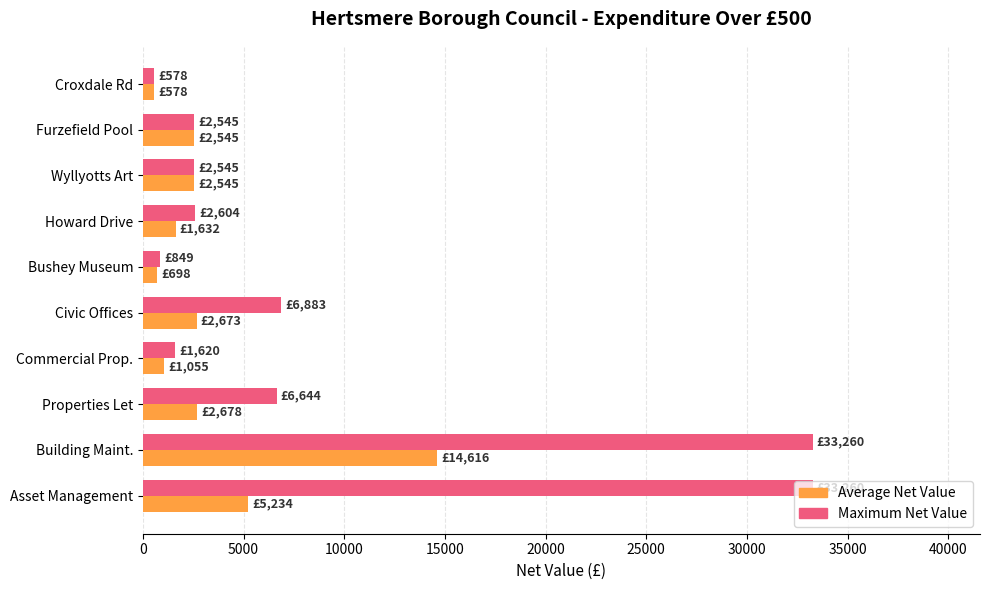

Between Asset Management and Croxdale Rd, which series saw the biggest shift?

Maximum Net Value